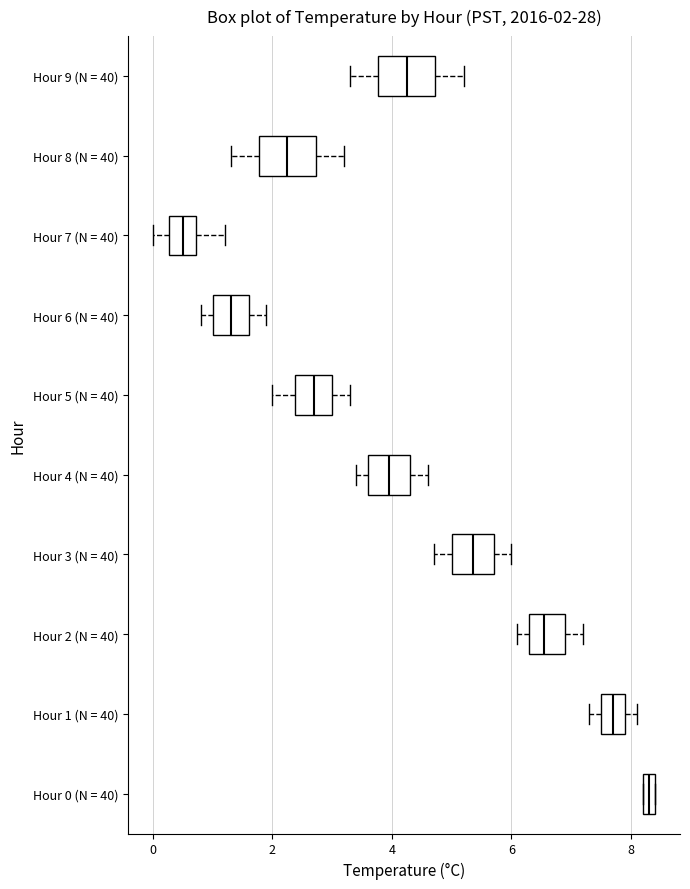

Which box's median line is the furthest to the left?

Hour 7 (N = 40)